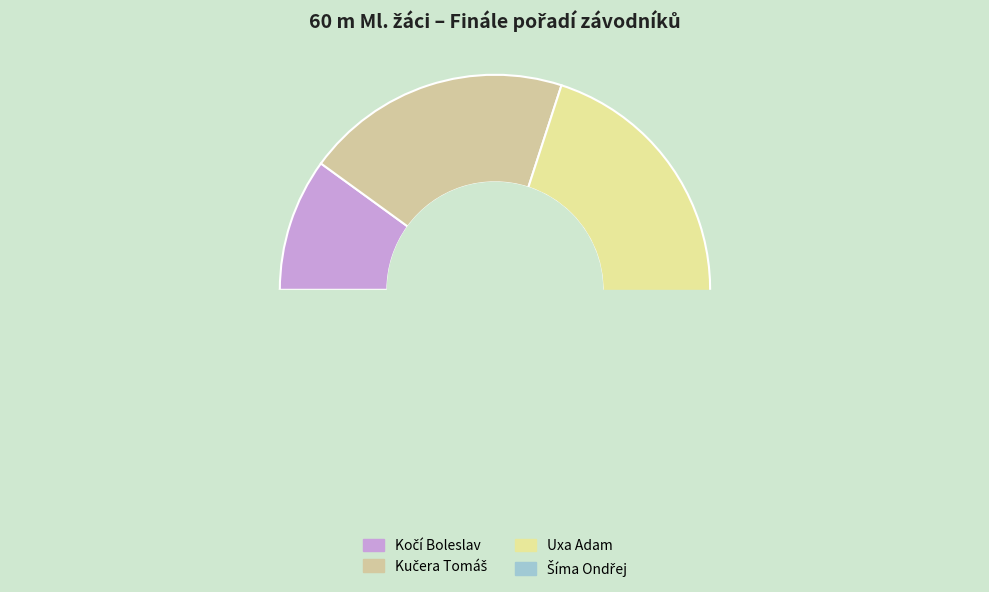

How many segments does this pie chart have?

4